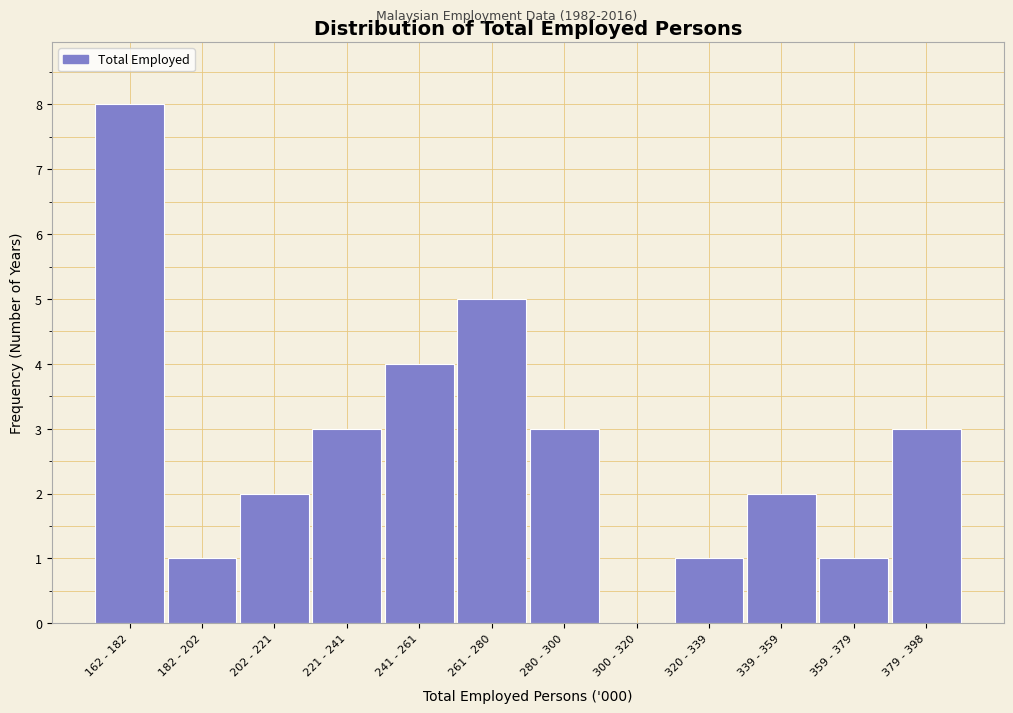

Reading left to right, list all the values displayed in this chart.

162 - 182=8	182 - 202=1	202 - 221=2	221 - 241=3	241 - 261=4	261 - 280=5	280 - 300=3	300 - 320=0	320 - 339=1	339 - 359=2	359 - 379=1	379 - 398=3